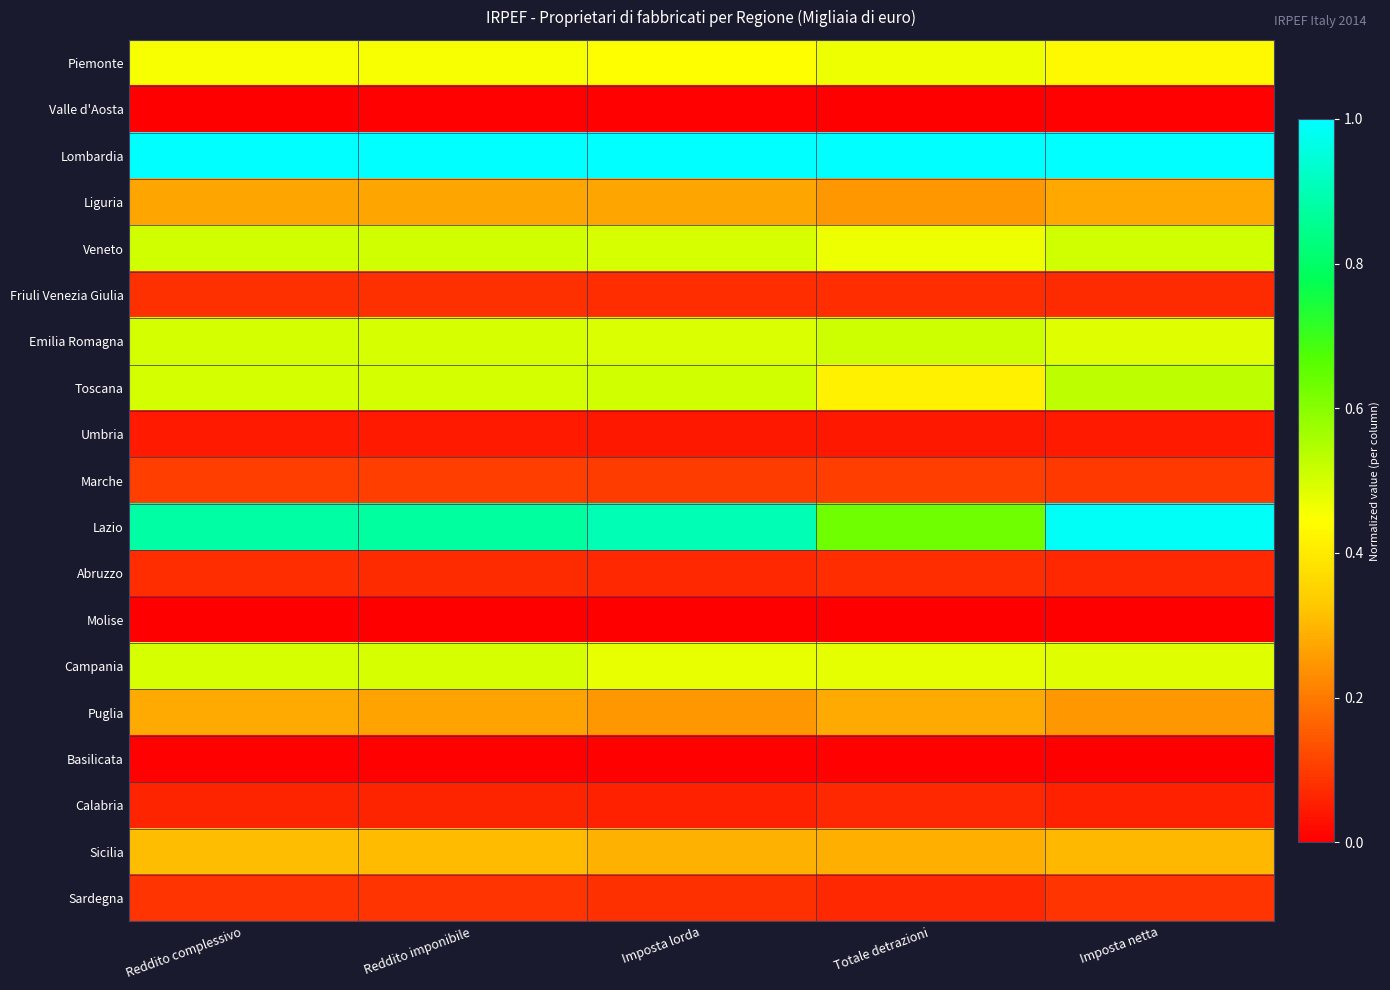

Which series has the largest range (max minus min)?

Lazio